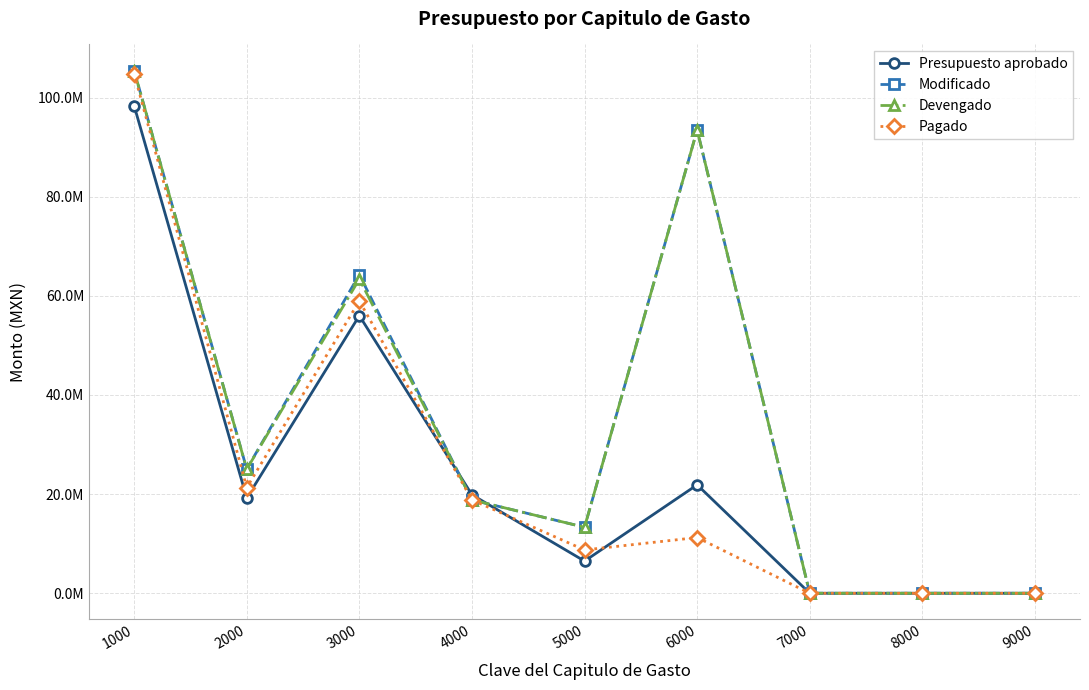

Does the chart display data point markers on the line(s)?

Yes